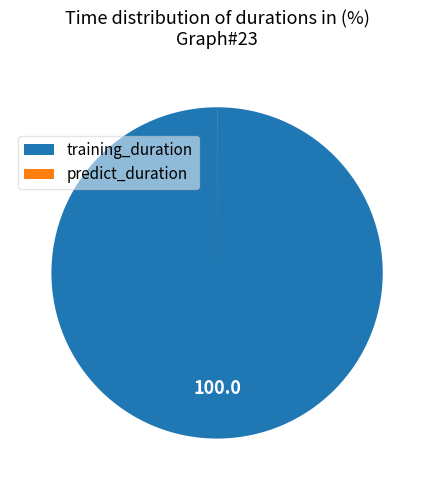

Which category has the biggest portion of the pie?

training_duration